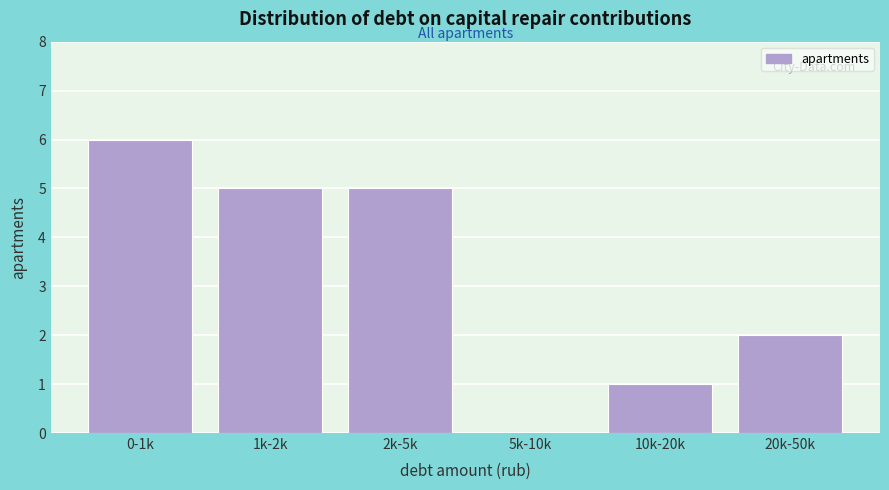

Reading left to right, list all the values displayed in this chart.

0-1k=6	1k-2k=5	2k-5k=5	5k-10k=0	10k-20k=1	20k-50k=2